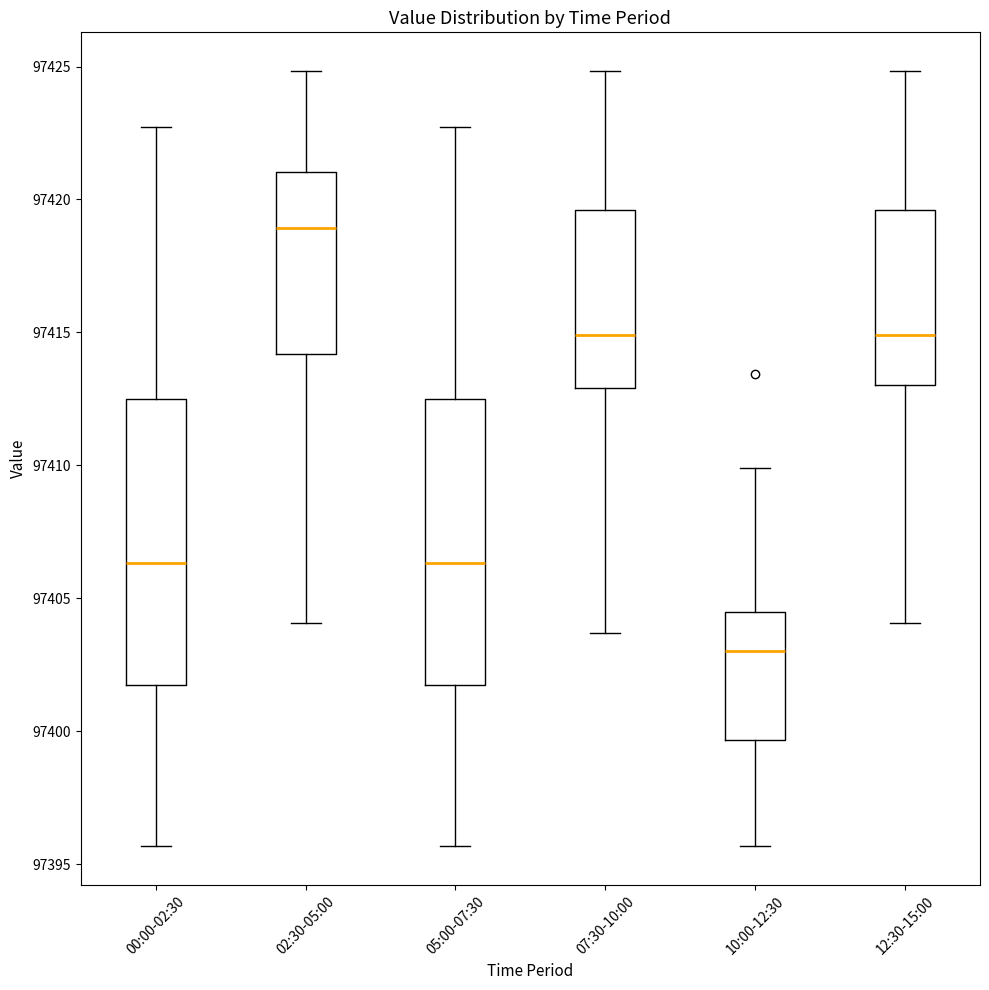

Reading left to right, transcribe this box plot: for each box, give where its median line is, the range the box spans, and where its two whiskers end, as read against the y-axis. The values are not printed on the chart, so give them approximately, as read against the axis.

00:00-02:30: median 97406.5, box 97401.5 to 97412.5, whiskers 97395.5 to 97422.5
02:30-05:00: median 97419.0, box 97414.0 to 97421.0, whiskers 97404.0 to 97425.0
05:00-07:30: median 97406.5, box 97401.5 to 97412.5, whiskers 97395.5 to 97422.5
07:30-10:00: median 97415.0, box 97413.0 to 97419.5, whiskers 97403.5 to 97425.0
10:00-12:30: median 97403.0, box 97399.5 to 97404.5, whiskers 97395.5 to 97410.0
12:30-15:00: median 97415.0, box 97413.0 to 97419.5, whiskers 97404.0 to 97425.0